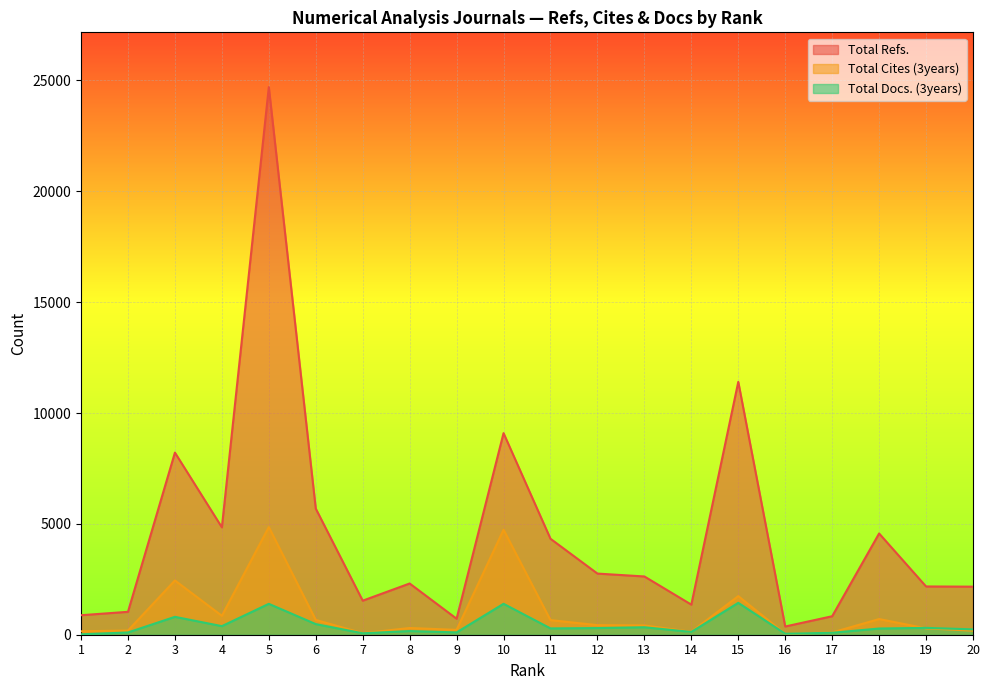

What is the value of the Total Refs. point at the 20th from the left?

2168